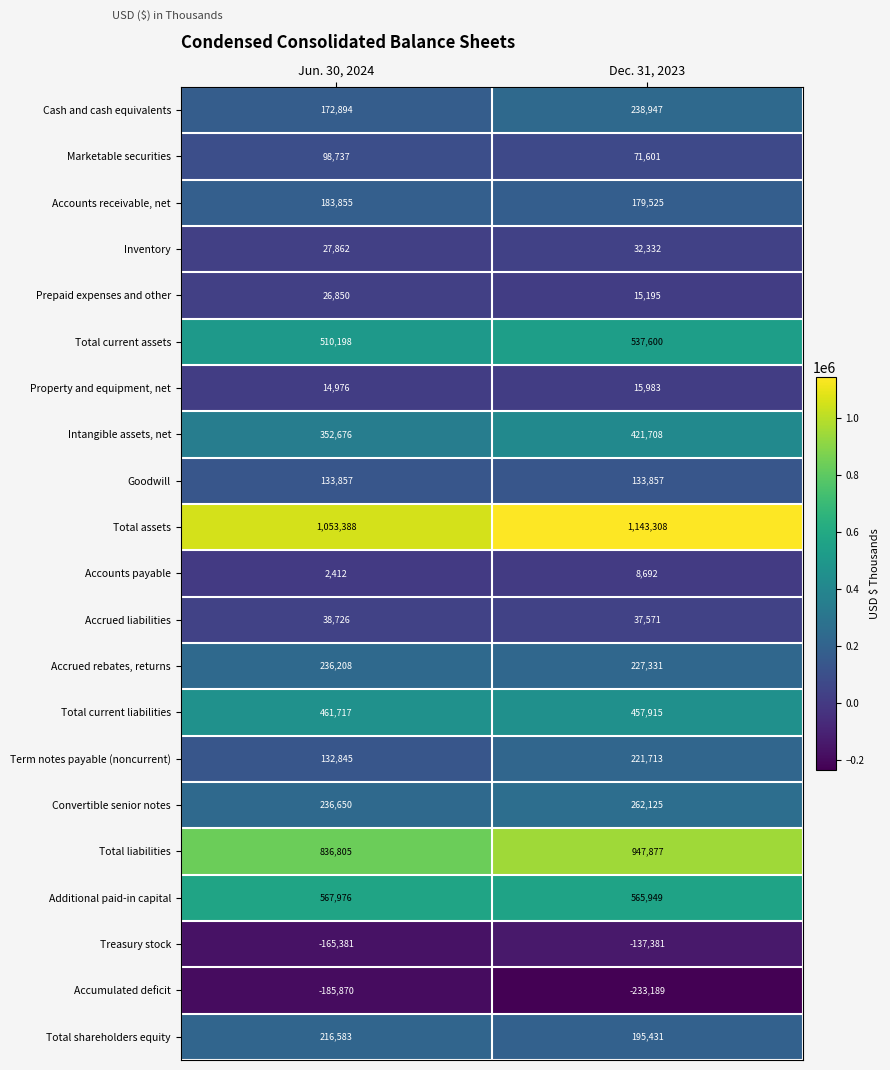

Which series has the widest spread of values?

Total liabilities